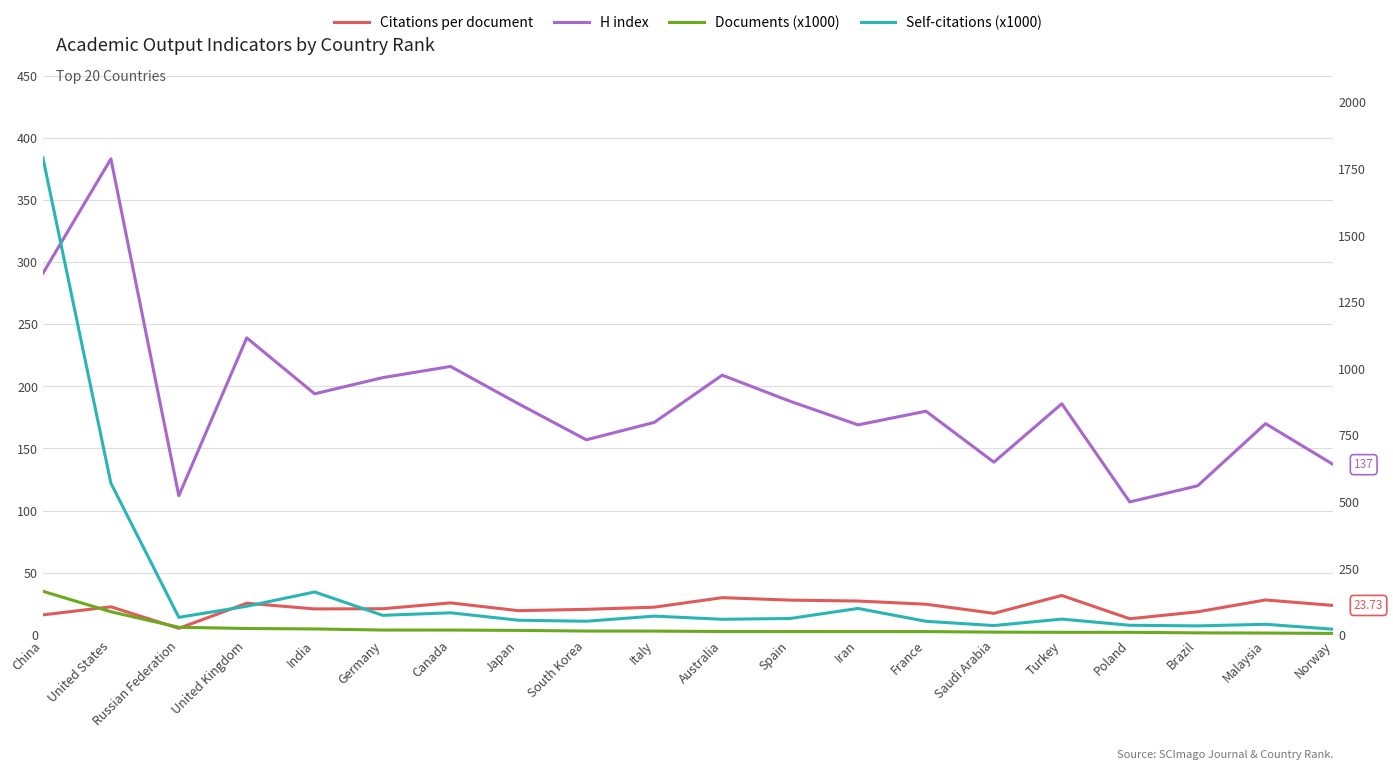

Count the number of categories in the chart.

20